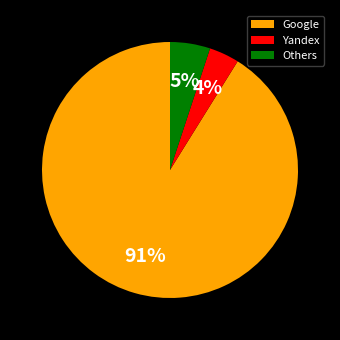

Rank the categories by value from lowest to highest.

Yandex, Others, Google